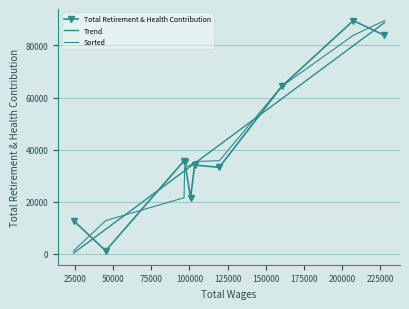

True or false: Total Retirement & Health Contribution and Trend cross at least once.

True